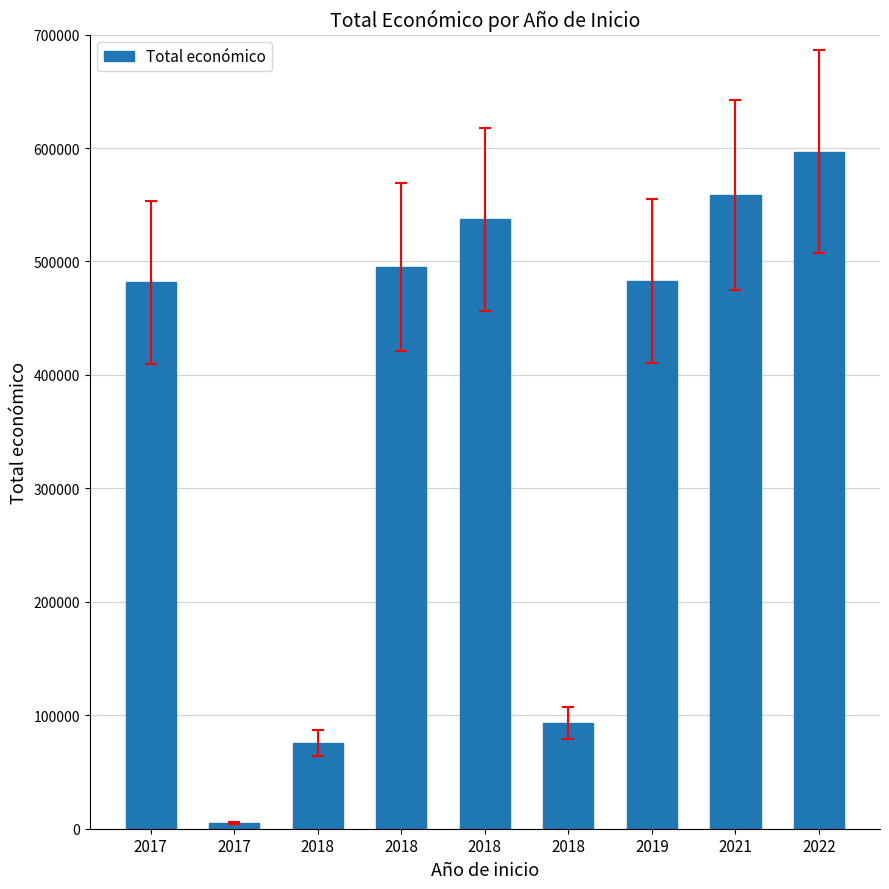

Count the number of data series in this chart.

1